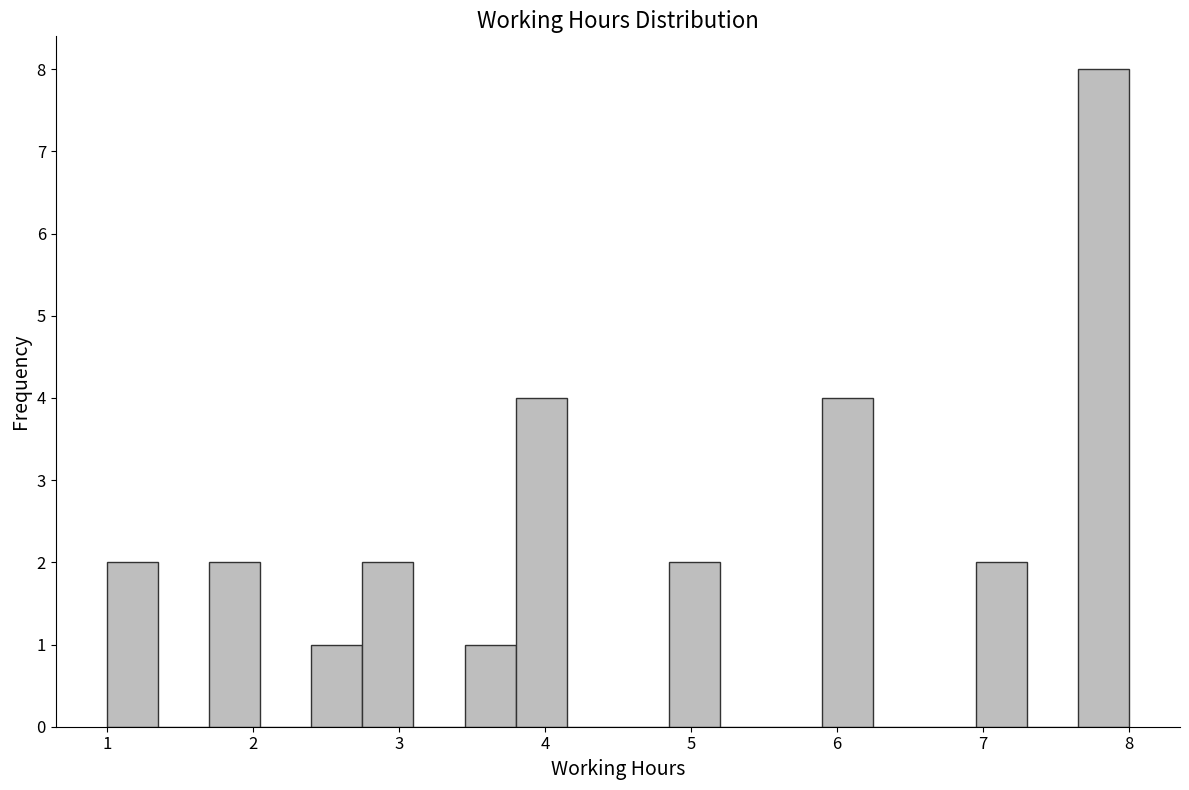

Around what value on the x-axis is the tallest bar? Give the approximate position of its centre, as read against the axis.

7.8